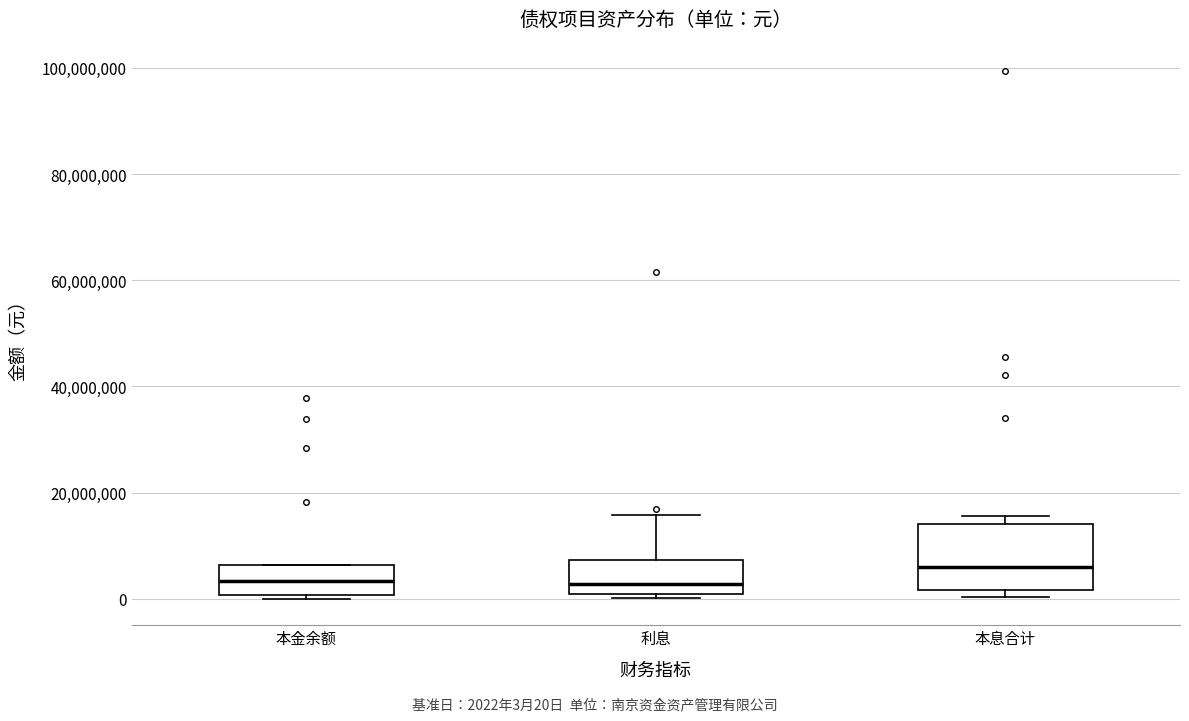

Reading left to right, transcribe this box plot: for each box, give where its median line is, the range the box spans, and where its two whiskers end, as read against the y-axis. The values are not printed on the chart, so give them approximately, as read against the axis.

本金余额: median 4000000, box 0 to 6000000, whiskers 0 (just below the box's lower edge) to 6000000
利息: median 2000000, box 0 to 8000000, whiskers 0 (just below the box's lower edge) to 16000000
本息合计: median 6000000, box 2000000 to 14000000, whiskers 0 to 16000000